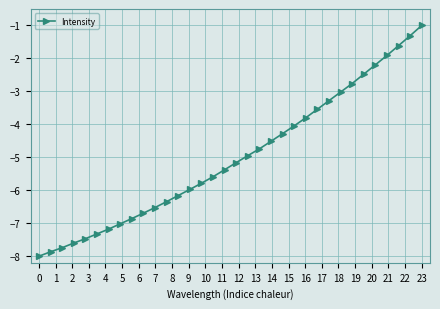

What is the value of the 28th point from the left?

-2.8